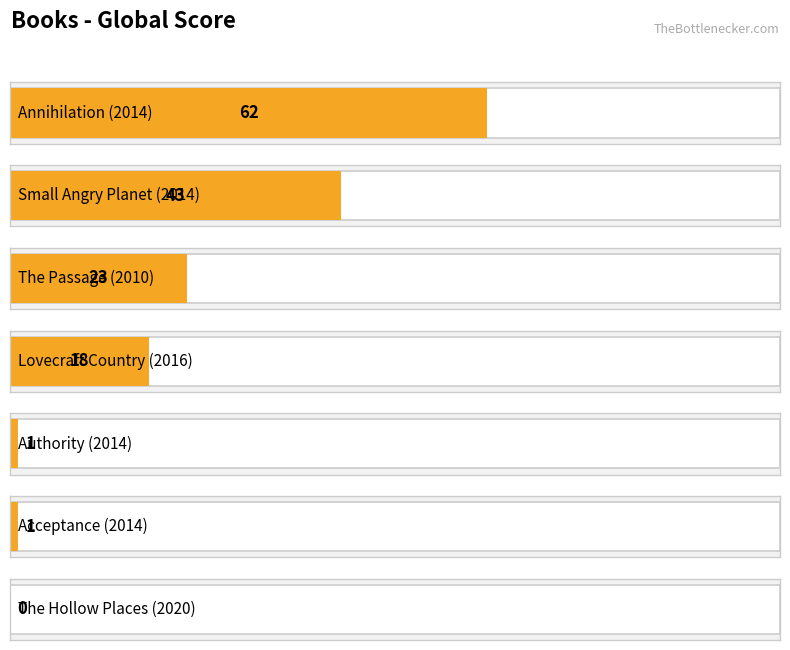

Reading left to right, list all the values displayed in this chart.

62	43	23	18	1	1	0